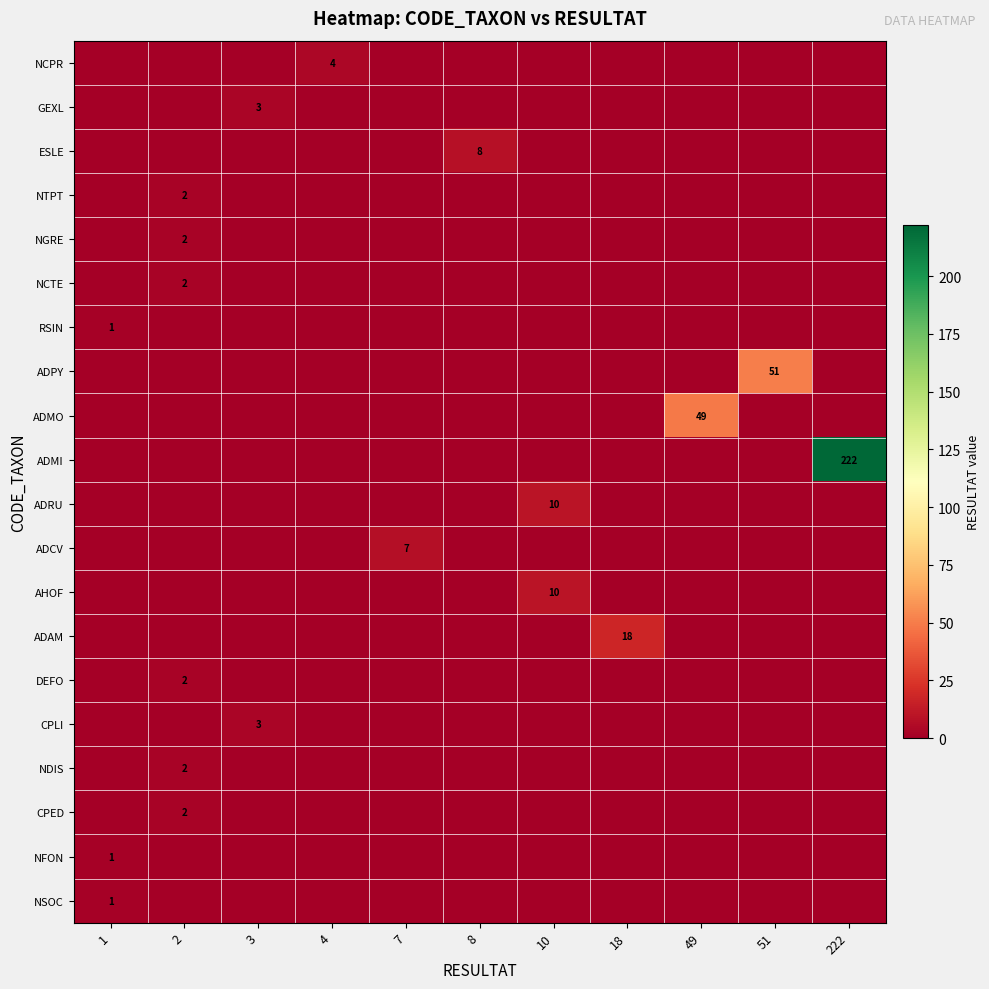

The DEFO series shows 2 at 2. True or false?

True